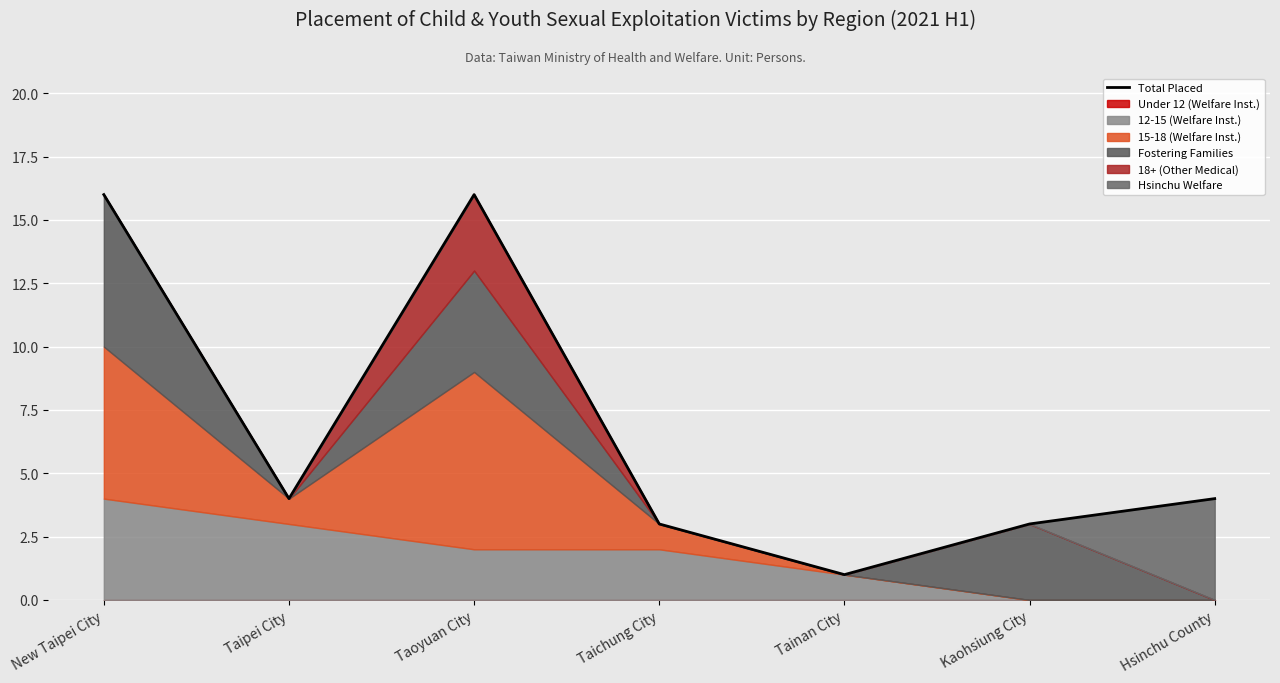

What is the minimum value shown in the chart?

1